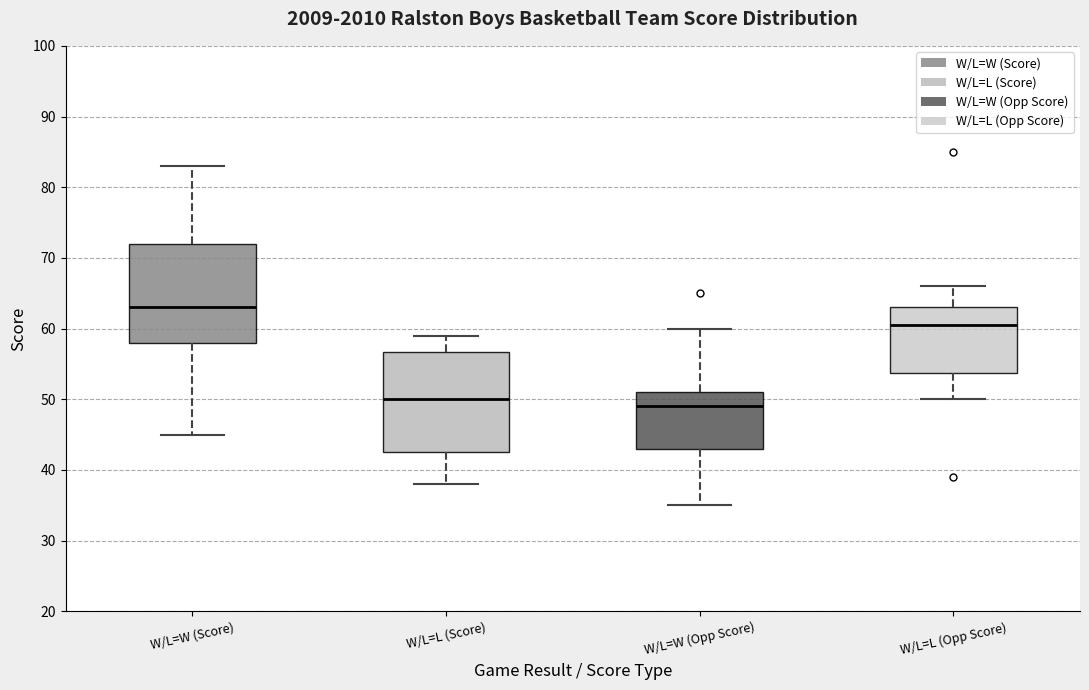

Where does the upper whisker of the box for W/L=W (Opp Score) end on the y-axis? The values are not printed on the chart, so give them approximately, as read against the axis.

60